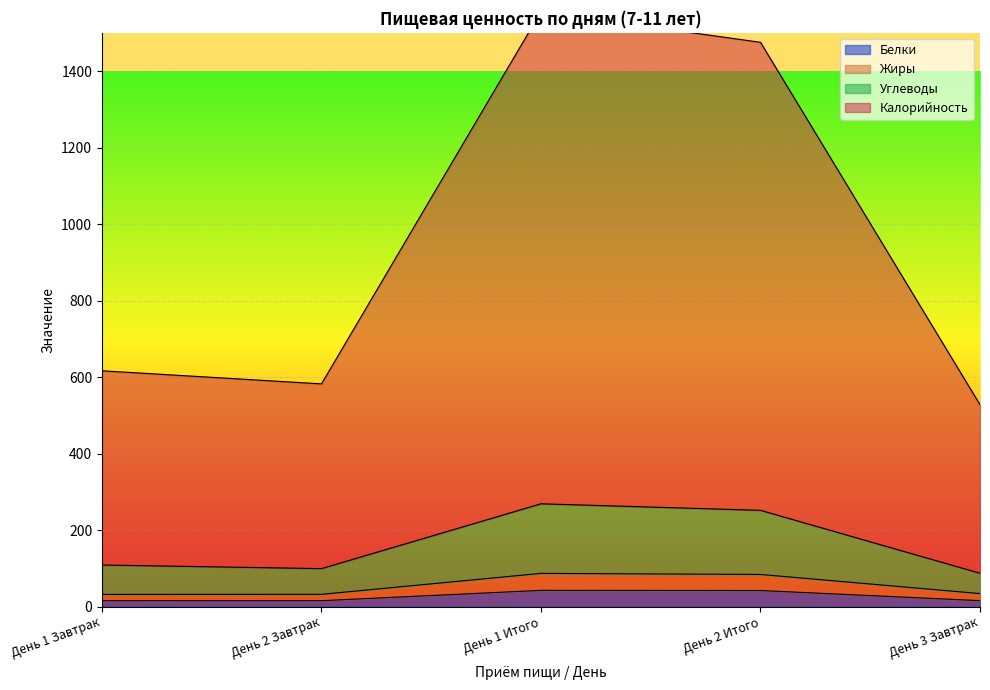

Where is the first local minimum for Калорийность?

День 2 Завтрак